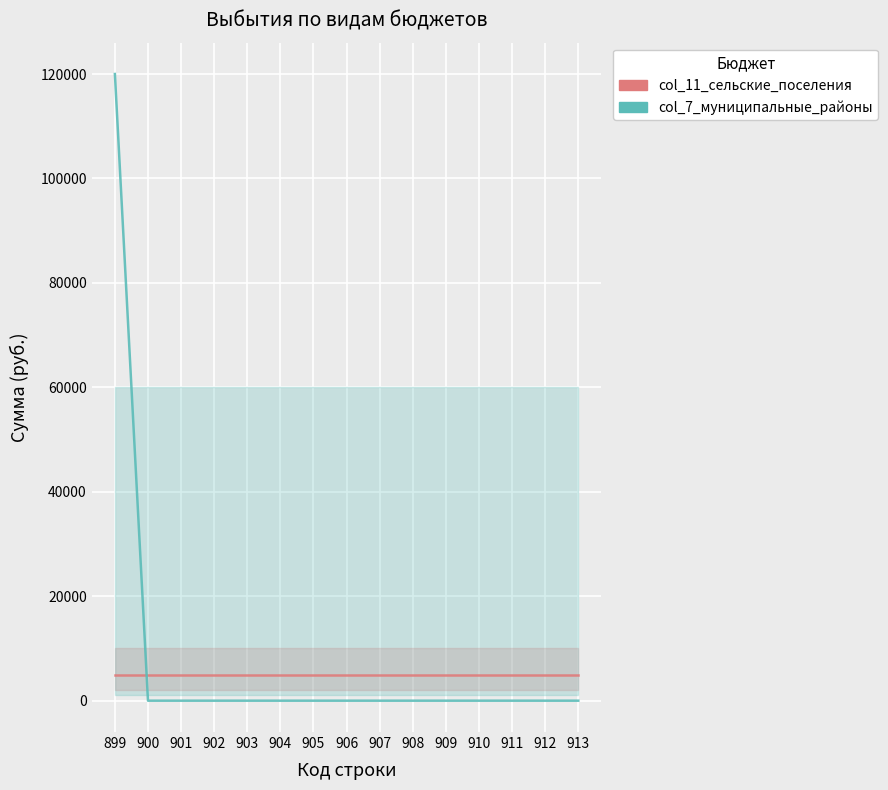

Is the value of col_11_сельские_поселения at 907 greater than the value of col_7_муниципальные_районы at 906?

Yes